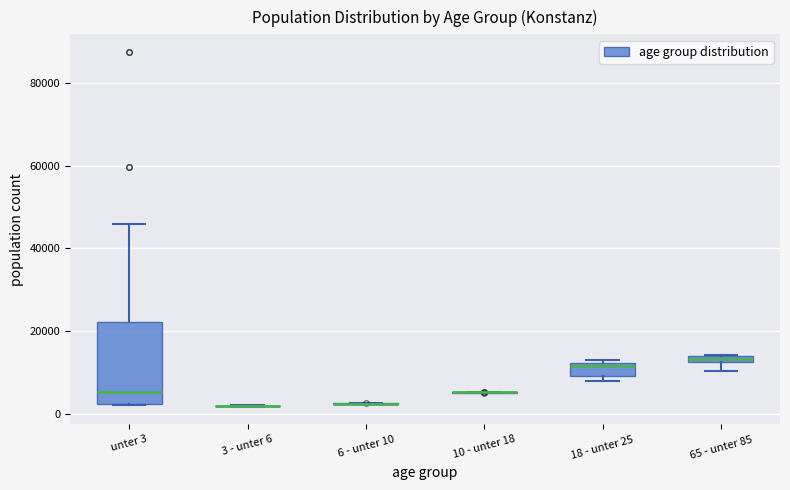

Comparing the boxes themselves (not the whiskers), which one is the tallest?

unter 3